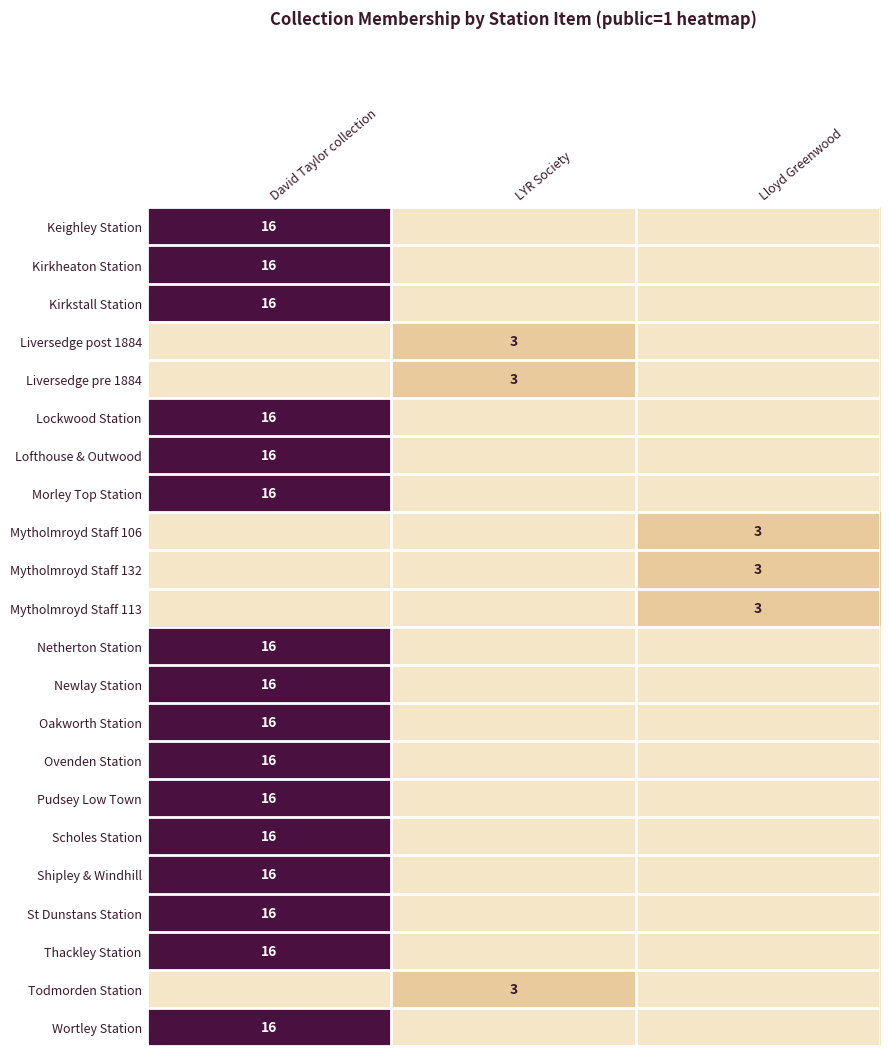

What is the total value across all series at Lloyd Greenwood?

9